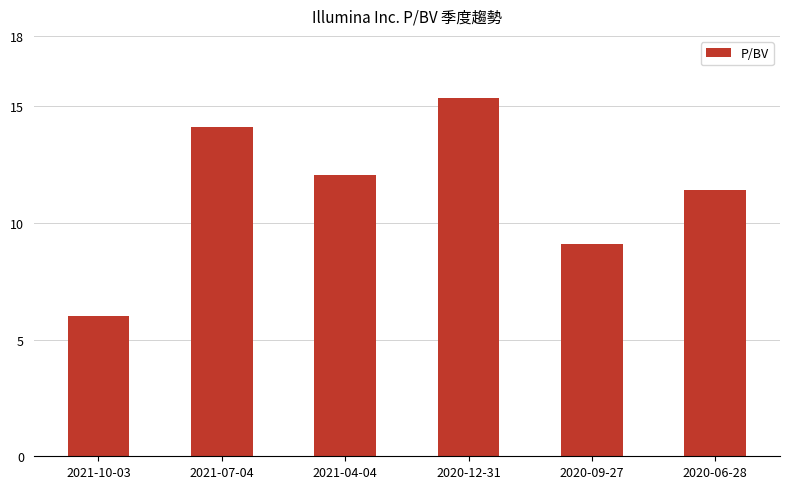

The value at 2020-06-28 is 11.4. True or false?

True